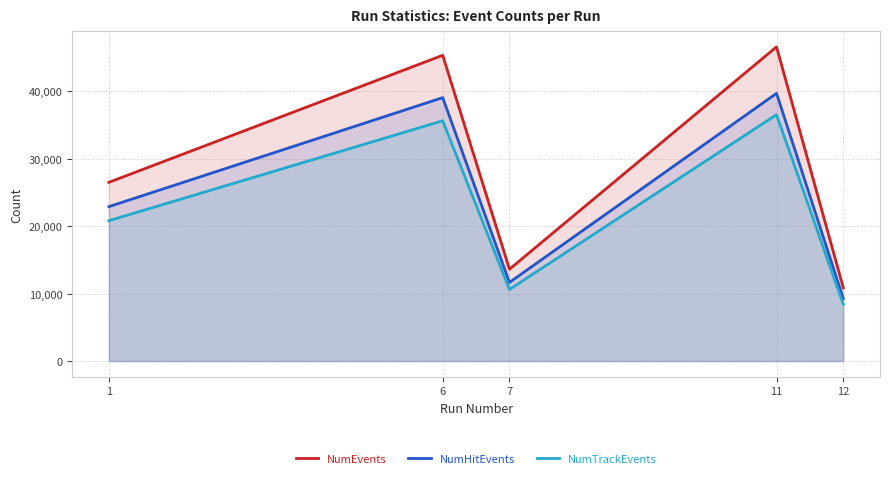

What is the difference between the NumEvents values at 1 and 7?

12869